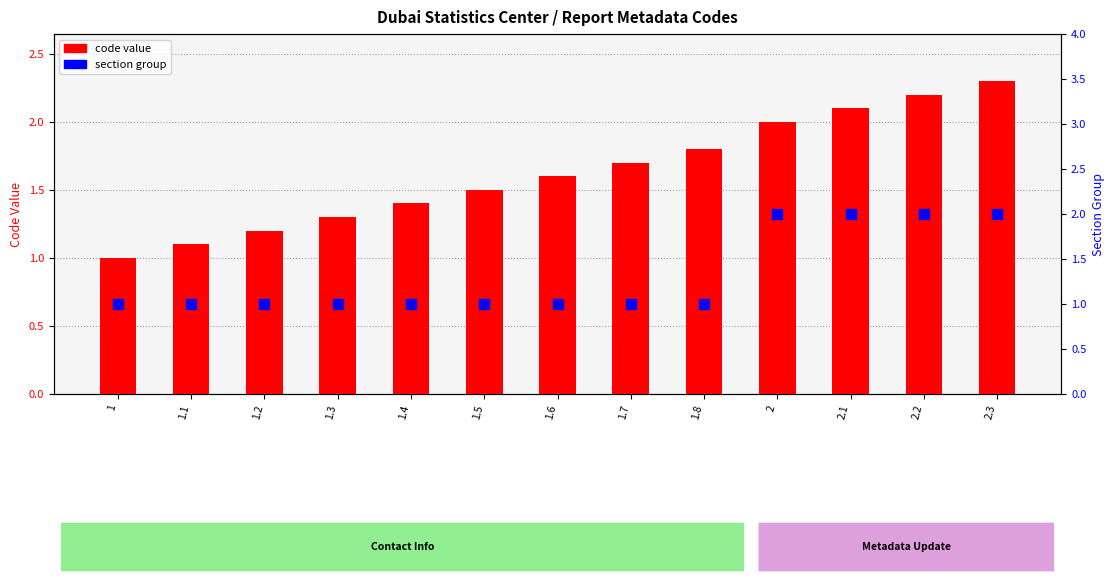

At which category is the sum across all series the highest?

2.3